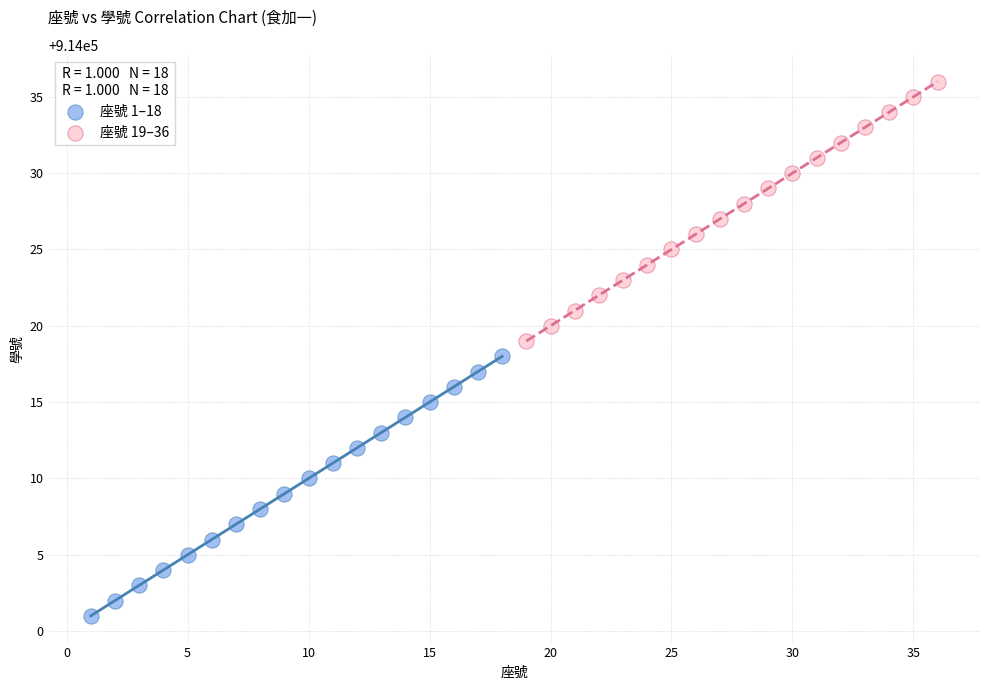

Which series reaches the maximum Y coordinate?

座號 19–36